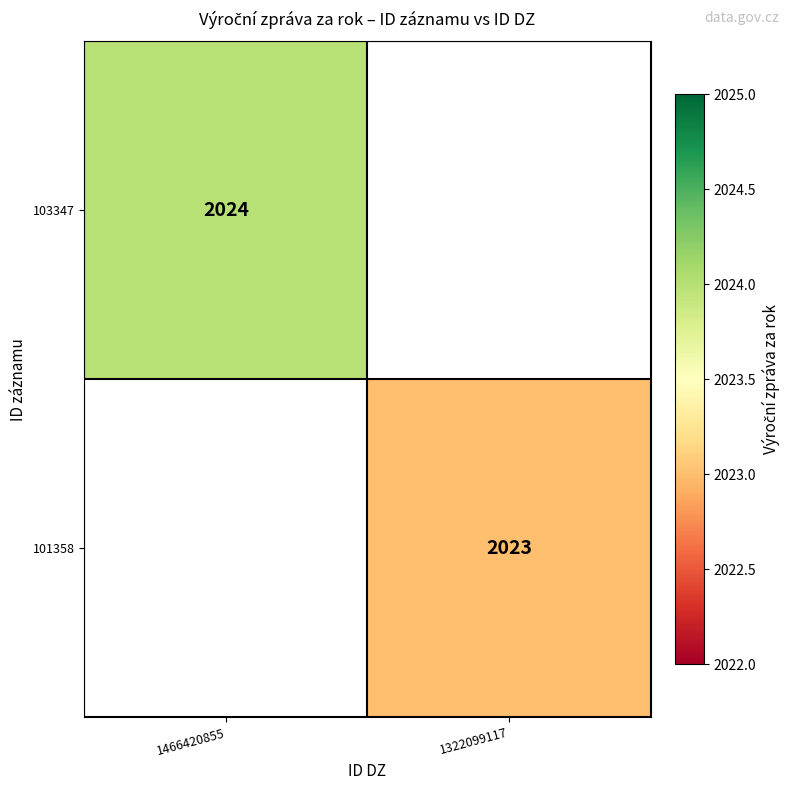

True or false: 101358 has a value of 3389.6 at 1322099117.

False